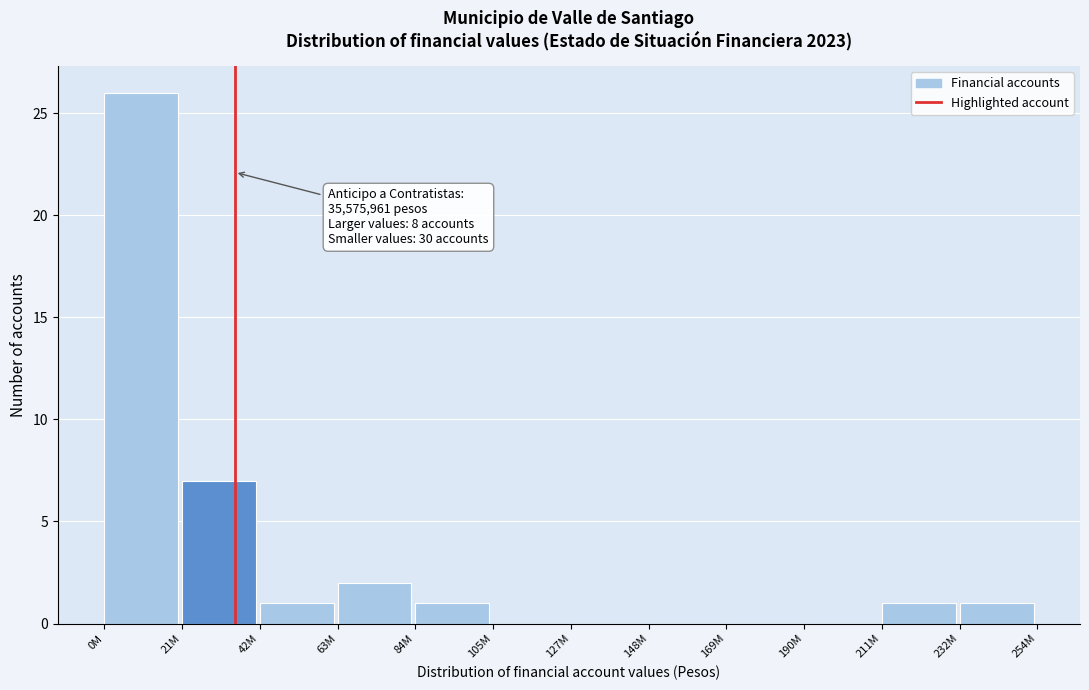

Reading right to left, extract all data points from this chart.

232M=1	211M=1	190M=0	169M=0	148M=0	127M=0	105M=0	84M=1	63M=2	42M=1	21M=7	0M=26